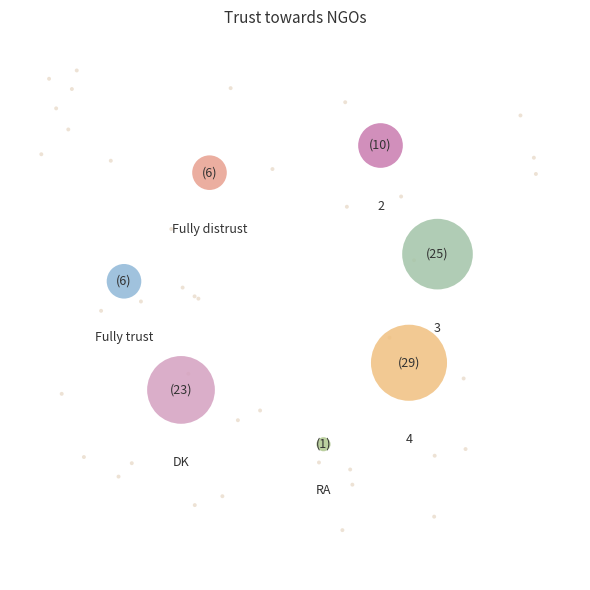

To the nearest percent, what is the combined percentage of 4 and Fully trust?

35%